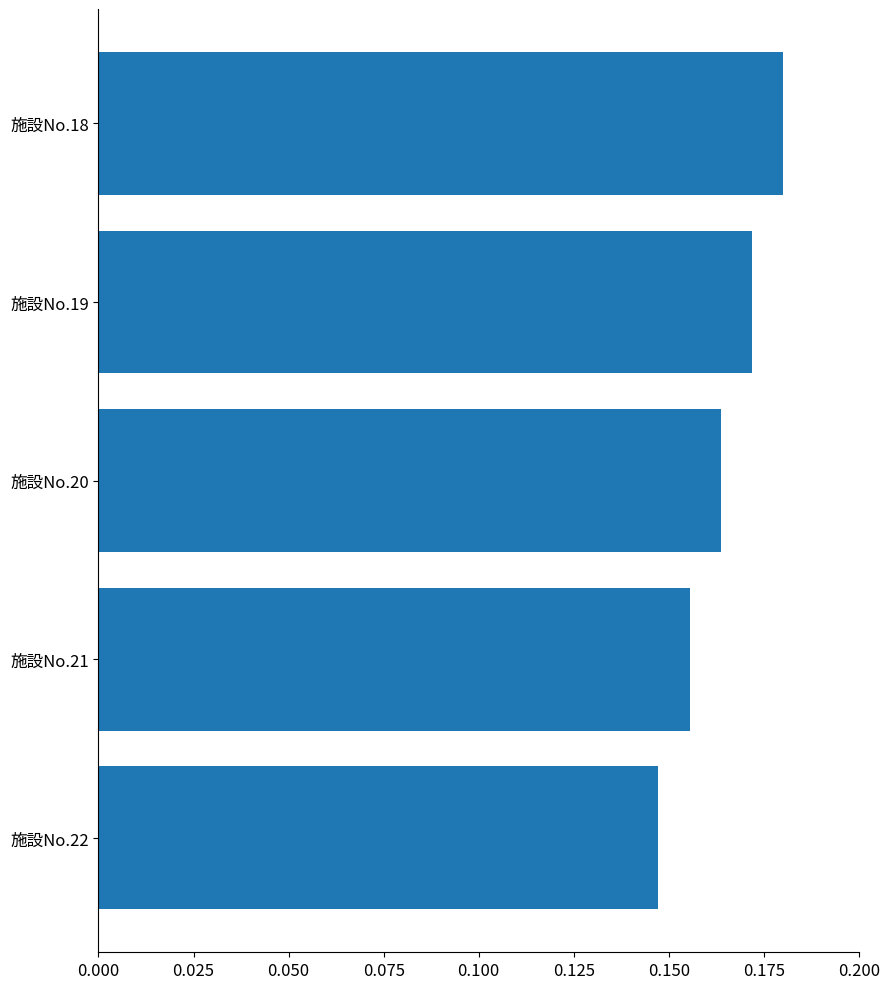

Which label corresponds to the smallest value in the chart?

施設No.22